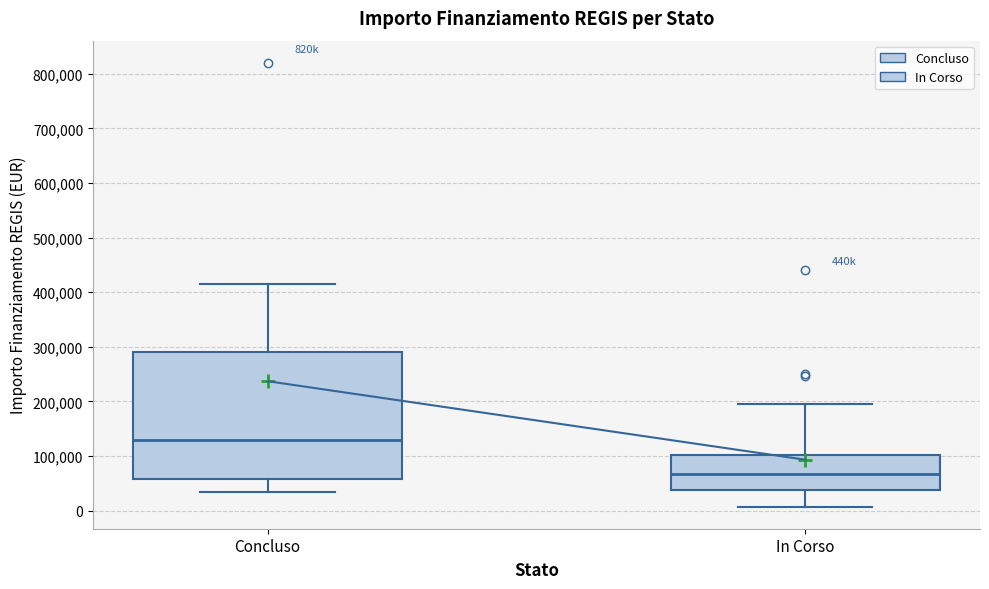

Reading left to right, read every box against the y-axis: the position of its median line, the range the box covers, and the ends of its whiskers. The values are not printed on the chart, so give them approximately, as read against the axis.

Concluso: median 130000, box 60000 to 290000, whiskers 40000 to 420000
In Corso: median 70000, box 40000 to 100000, whiskers 10000 to 200000